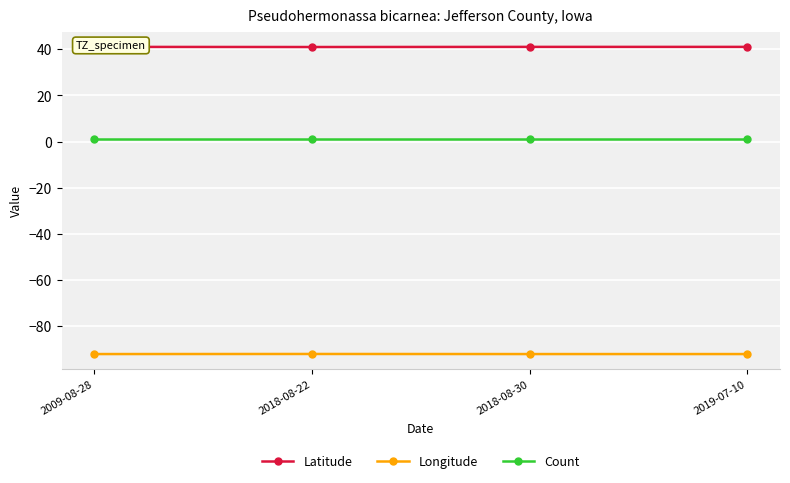

True or false: Longitude has more than 1 interior local peaks.

False